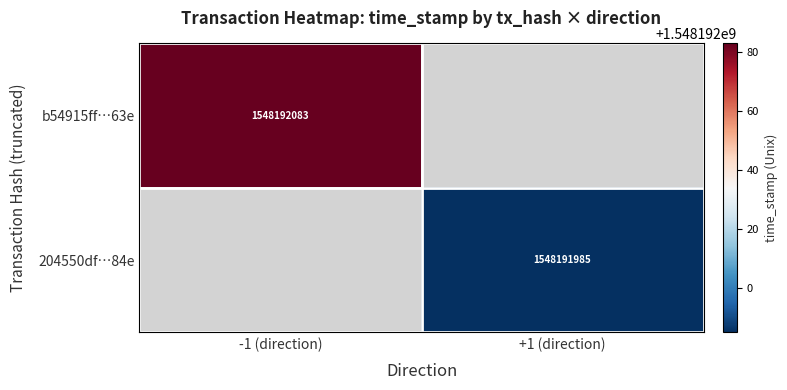

What is the maximum value shown in the chart?

1548192083